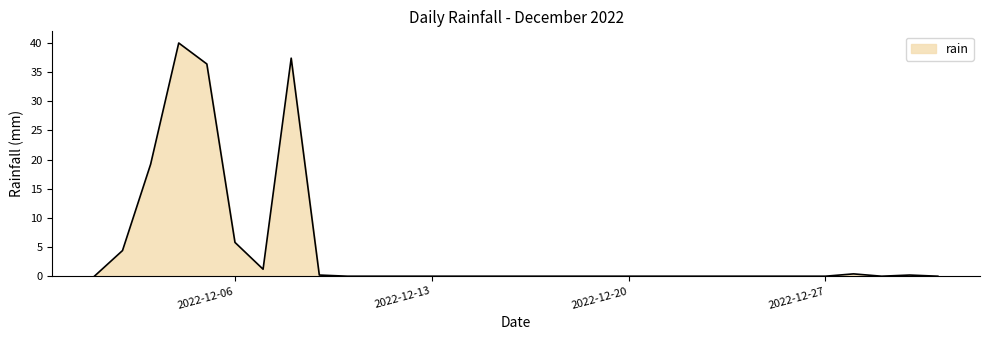

What is the maximum value shown in the chart?

40.0